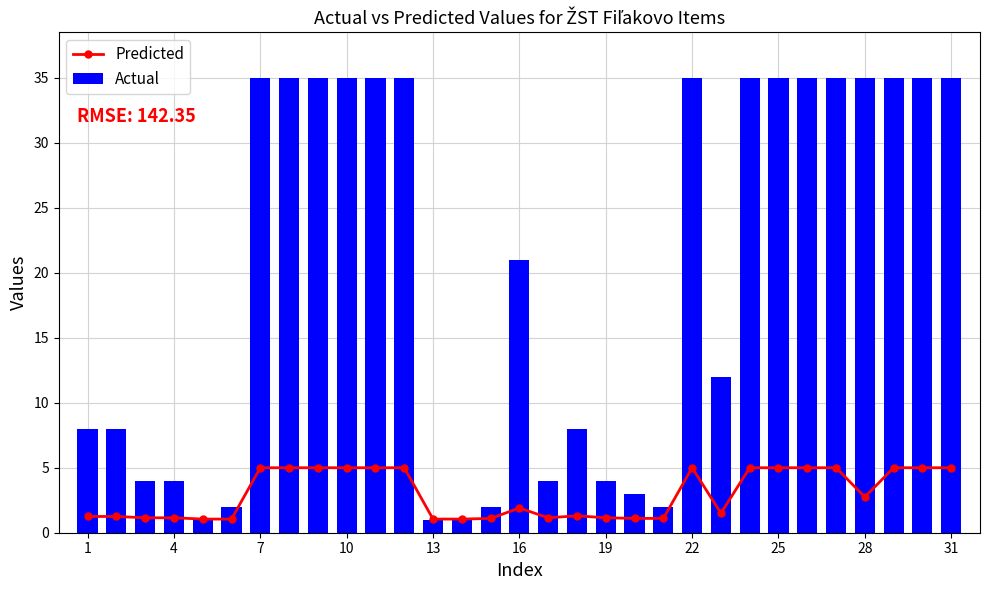

Where is Actual nearest to the value 18?

16